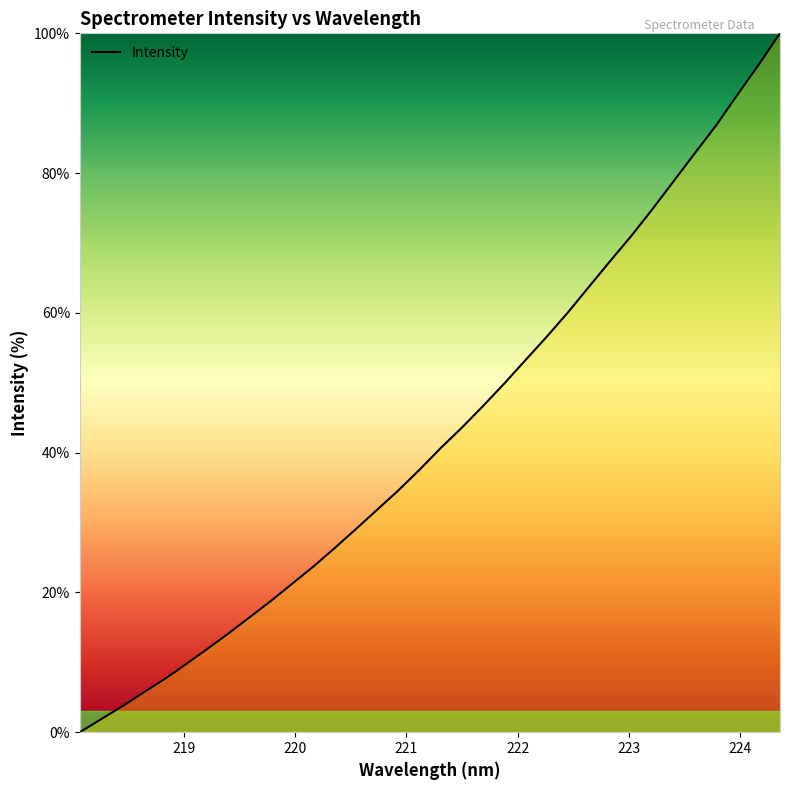

What is the greatest value displayed?

100.0